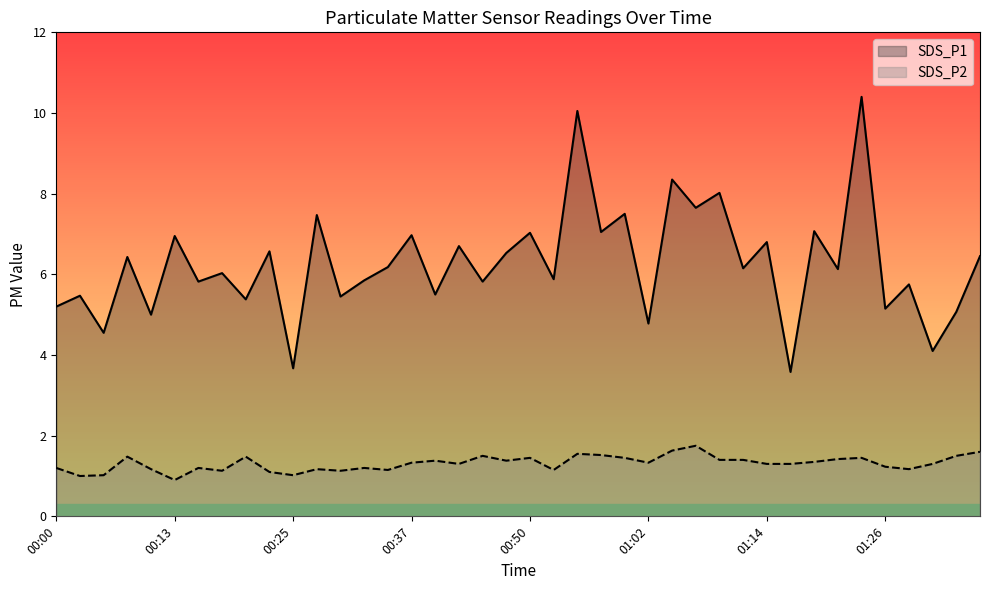

What is the spread (max minus min) of values at 00:32?

4.6